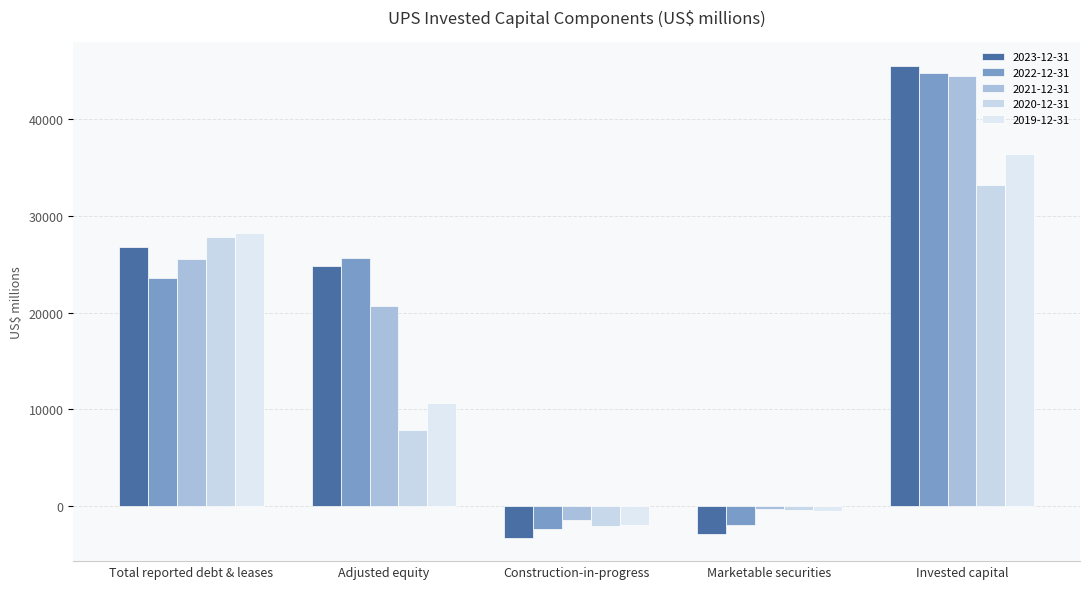

What is the greatest value displayed?

45460